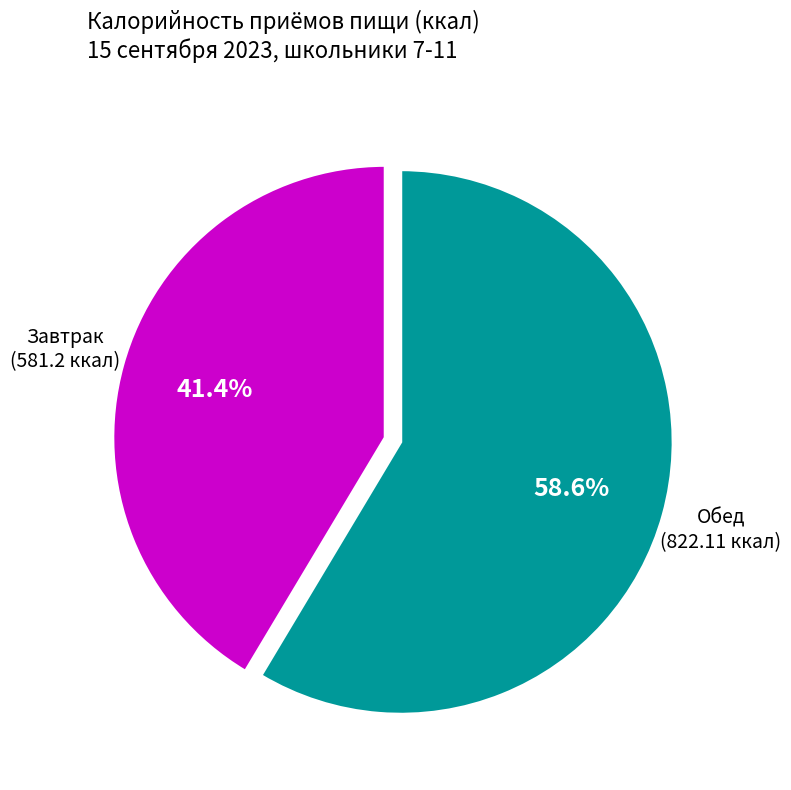

How much of the chart is everything except Завтрак?

58.6%